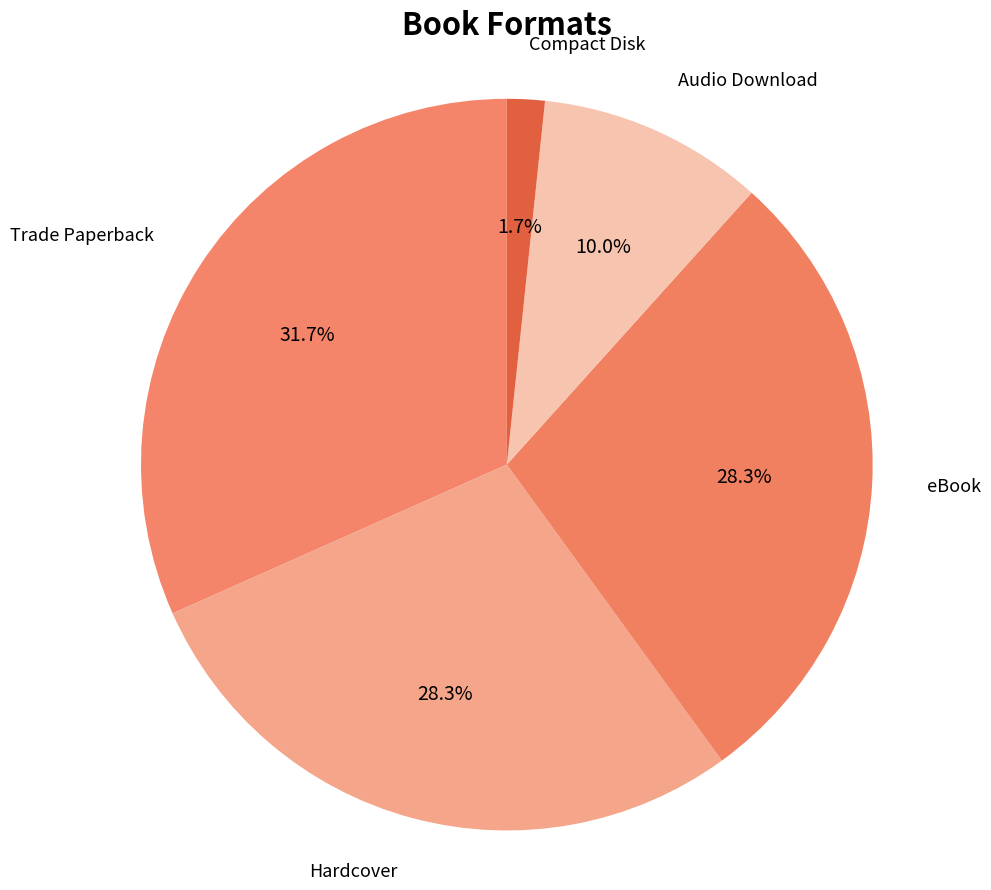

Is there any slice that represents more than half of the pie?

No